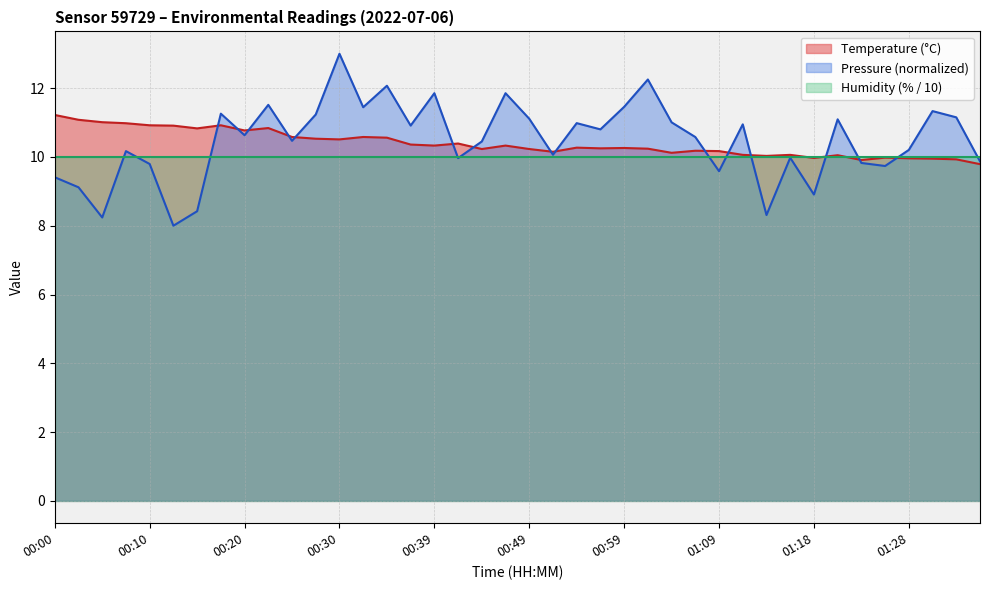

The chart shows a value of 10.0 at 01:28. True or false?

True